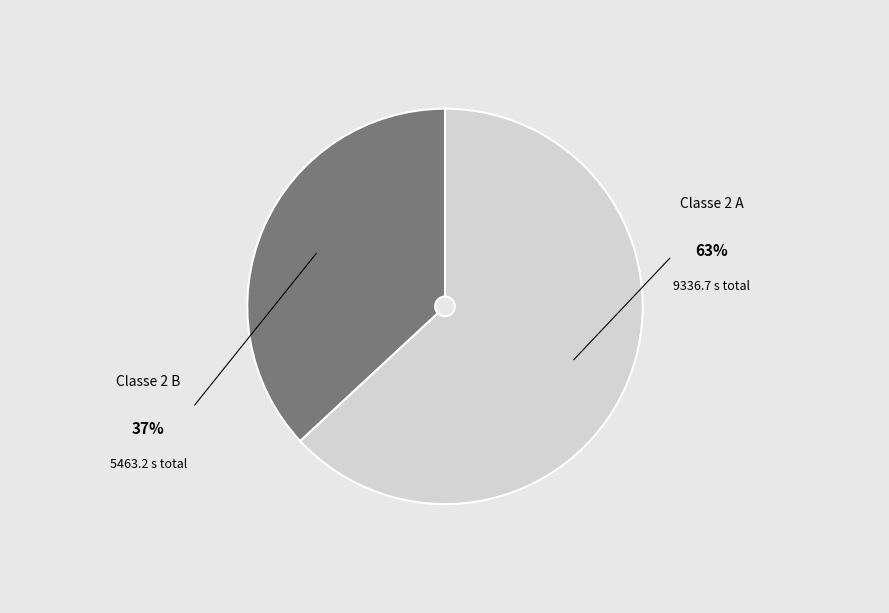

How many segments does this pie chart have?

2